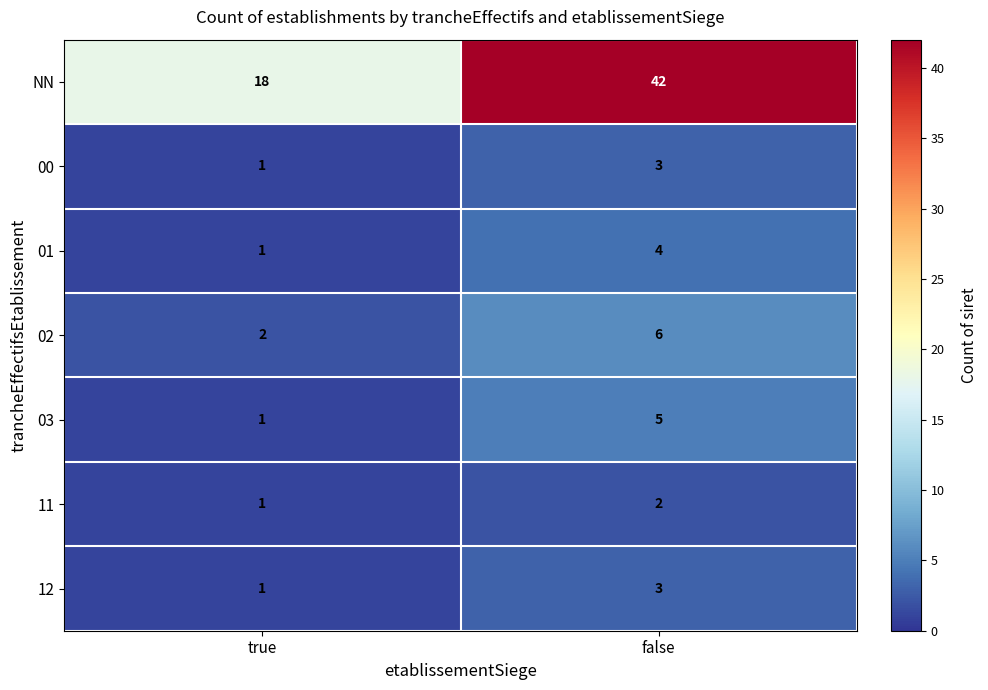

Which series has the largest total across all categories?

NN